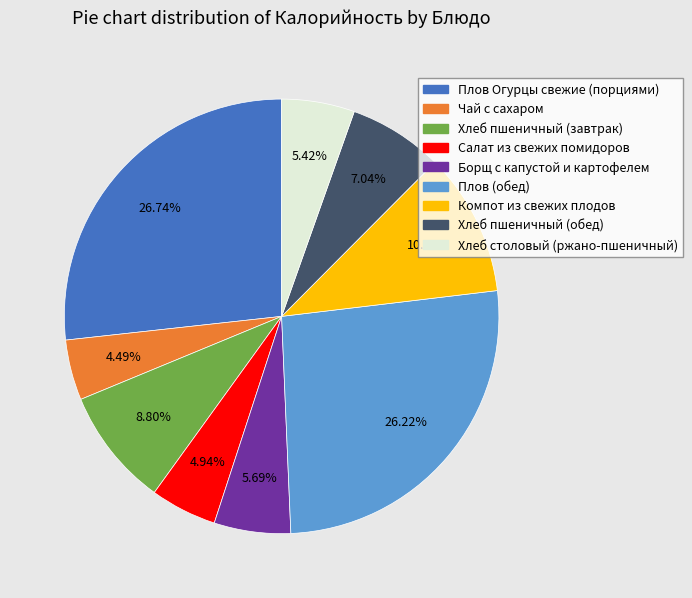

How many slices are in this pie chart?

9